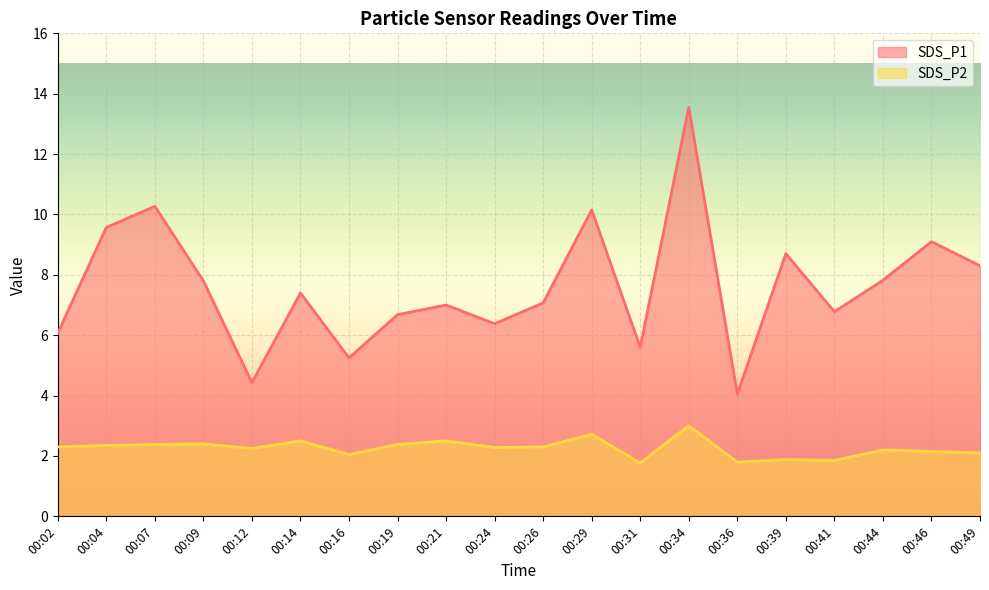

Reading left to right, what are all the values shown in this chart?

SDS_P1: 00:02=6.1	00:04=9.6	00:07=10.3	00:09=7.8	00:12=4.4	00:14=7.4	00:16=5.2	00:19=6.7	00:21=7.0	00:24=6.4	00:26=7.1	00:29=10.2	00:31=5.6	00:34=13.6	00:36=4.0	00:39=8.7	00:41=6.8	00:44=7.8	00:46=9.1	00:49=8.3
SDS_P2: 00:02=2.3	00:04=2.4	00:07=2.4	00:09=2.4	00:12=2.2	00:14=2.5	00:16=2.0	00:19=2.4	00:21=2.5	00:24=2.3	00:26=2.3	00:29=2.7	00:31=1.8	00:34=3.0	00:36=1.8	00:39=1.9	00:41=1.9	00:44=2.2	00:46=2.1	00:49=2.1